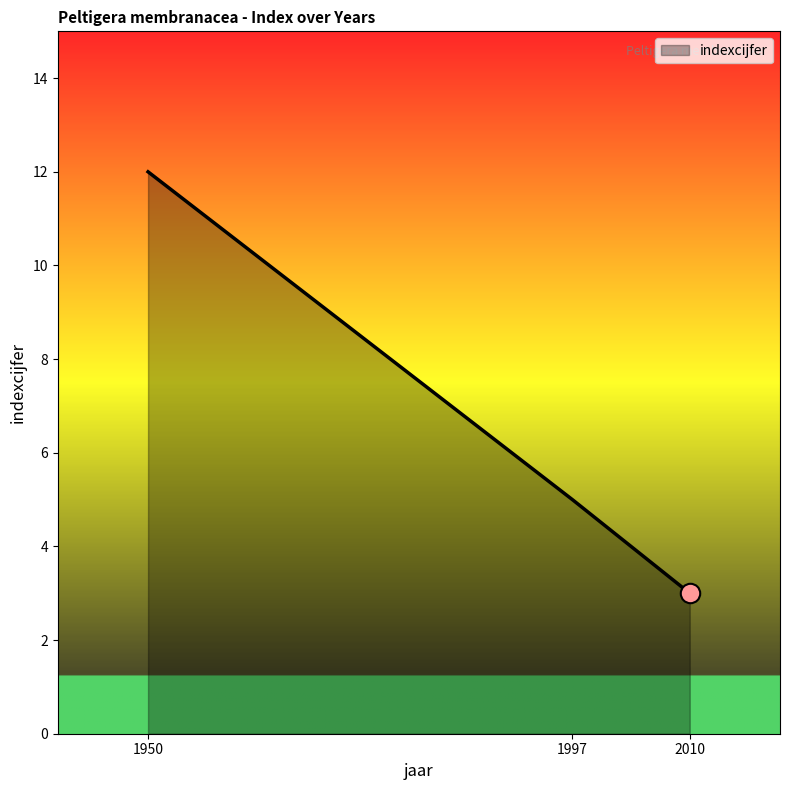

What is the sum of all values?

20